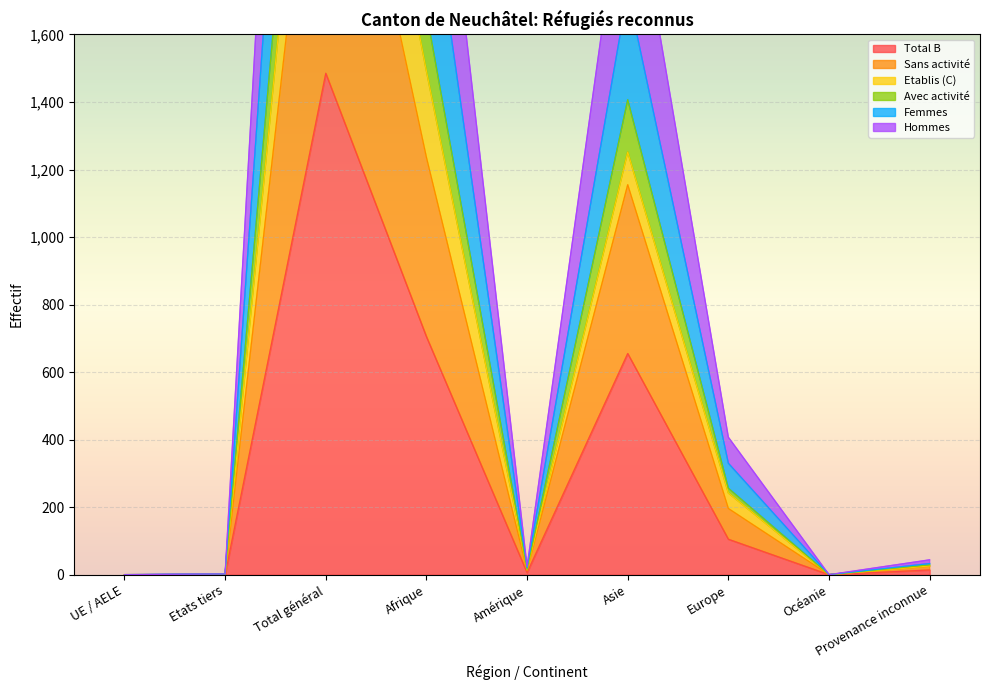

At which label does Total B reach its peak?

Total général